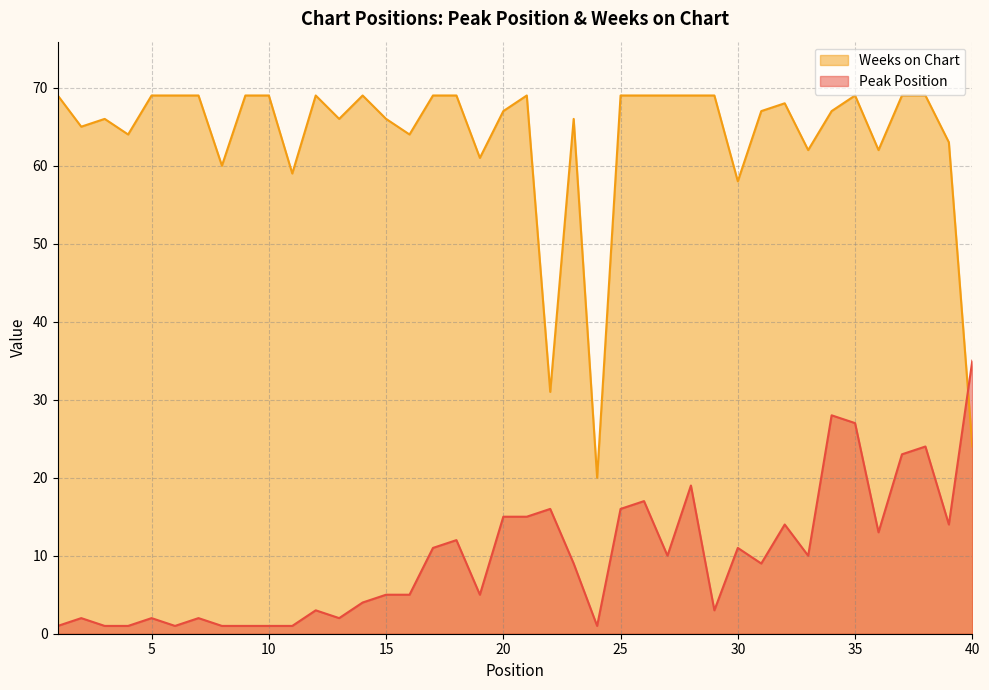

True or false: Weeks on Chart and Peak Position intersect in this chart.

True